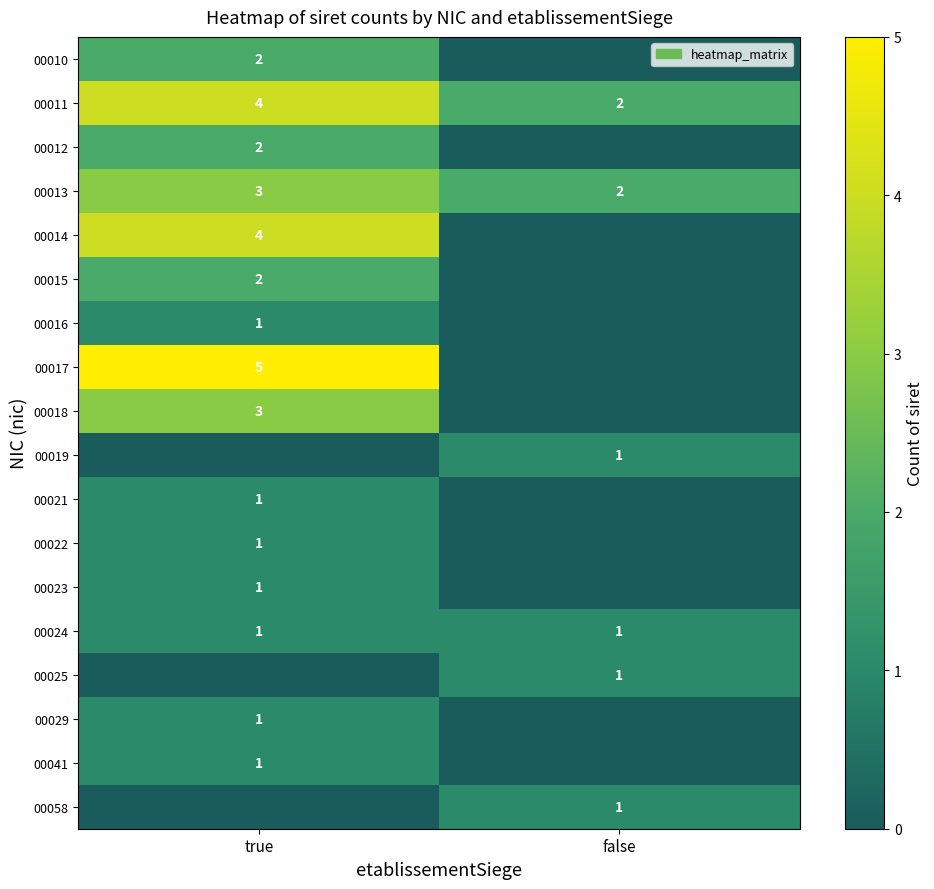

True or false: 00018 has a value of 4 at true.

False